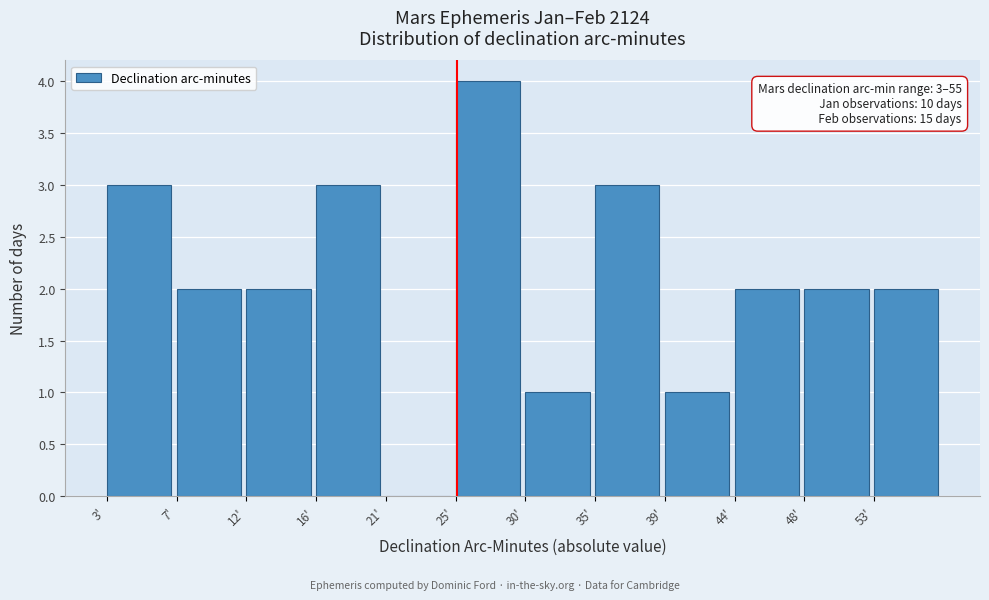

Reading left to right, transcribe all the data shown in this chart.

3'=3	7'=2	12'=2	16'=3	21'=0	25'=4	30'=1	35'=3	39'=1	44'=2	48'=2	53'=2